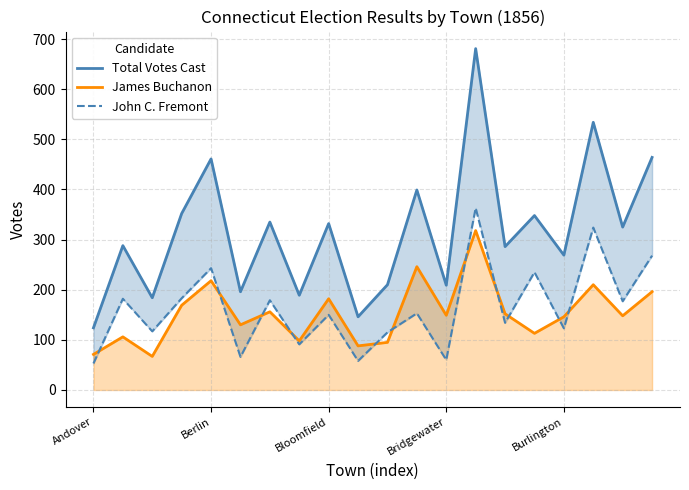

At 18, list the series in order from smallest to largest.

James Buchanon, John C. Fremont, Total Votes Cast